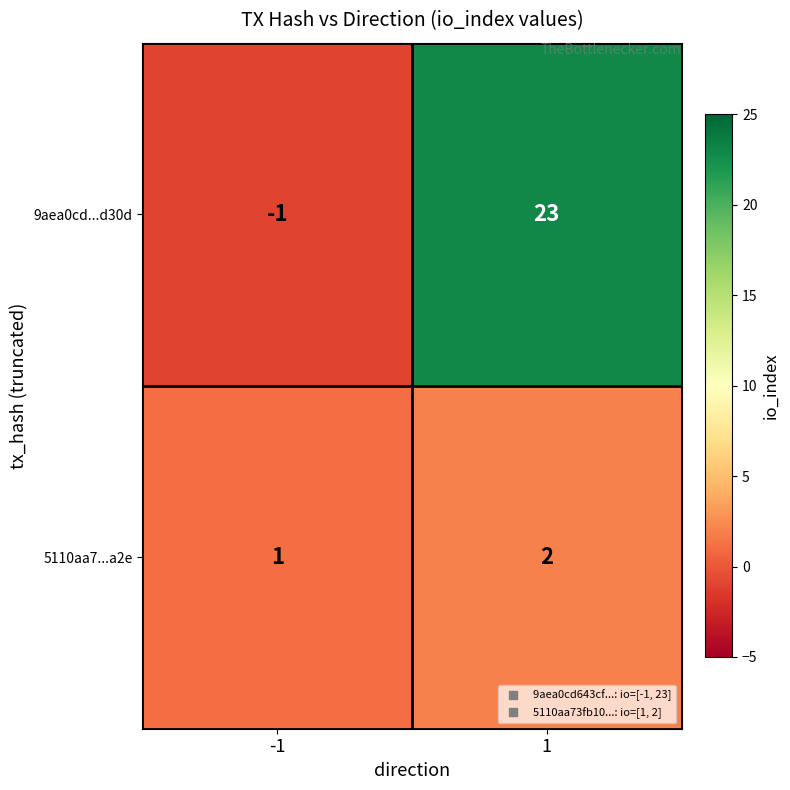

Which series has the widest spread of values?

9aea0cd...d30d